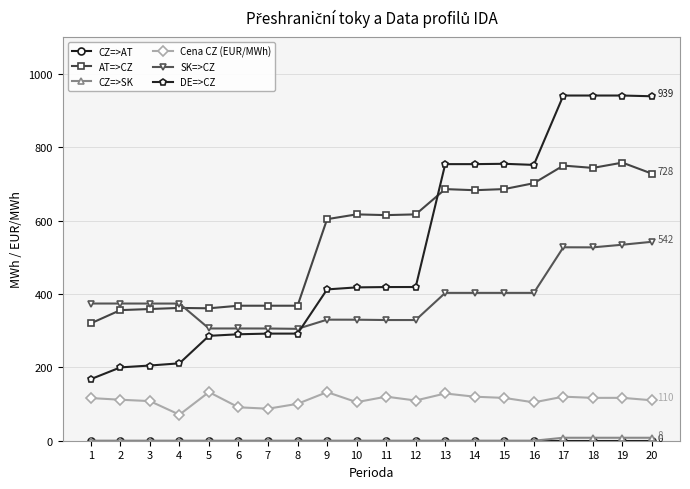

What is the difference between the DE=>CZ values at 13 and 5?

468.1